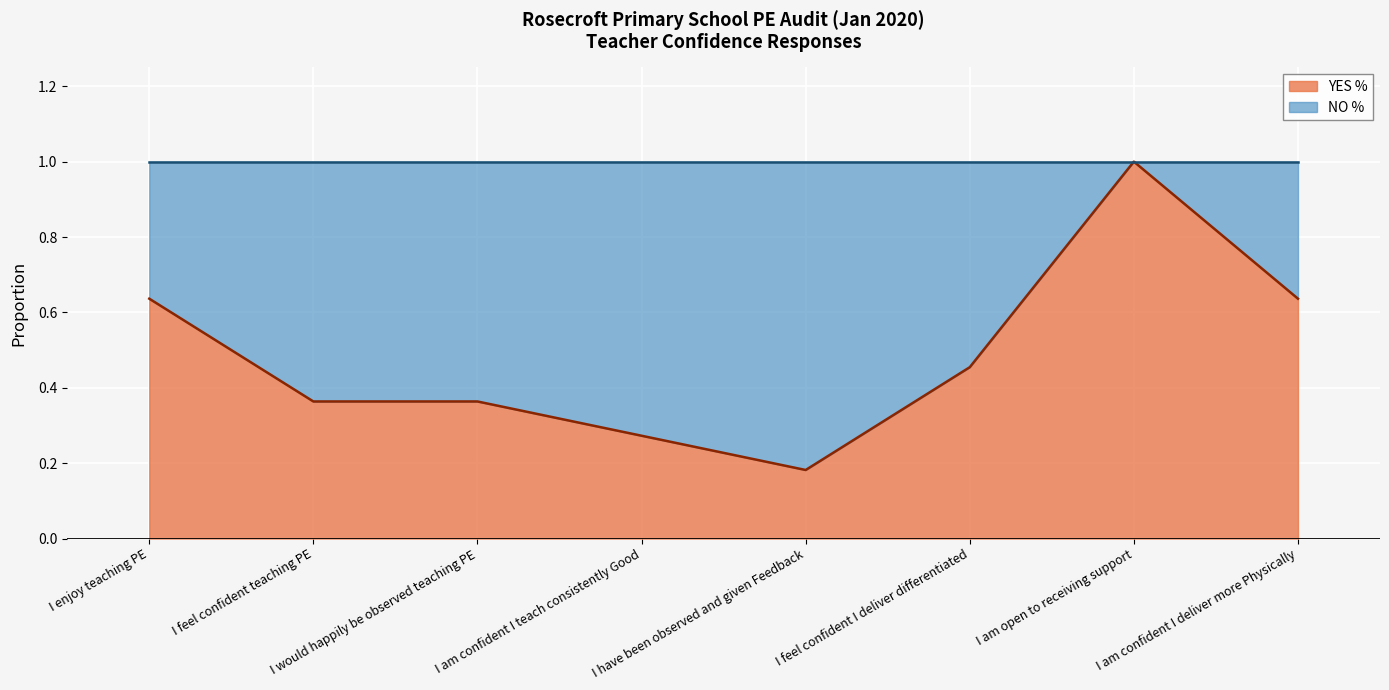

True or false: the data shows 0.7 at I feel confident I deliver differentiated.

False